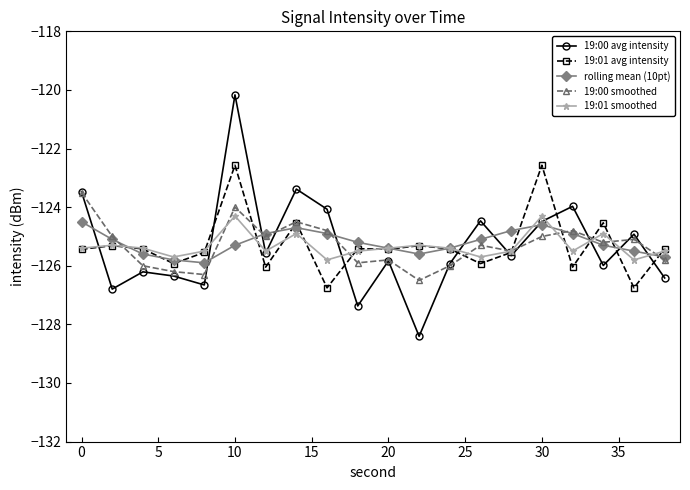

What is the value of the 19:00 smoothed point at the 18th from the left?

-125.2